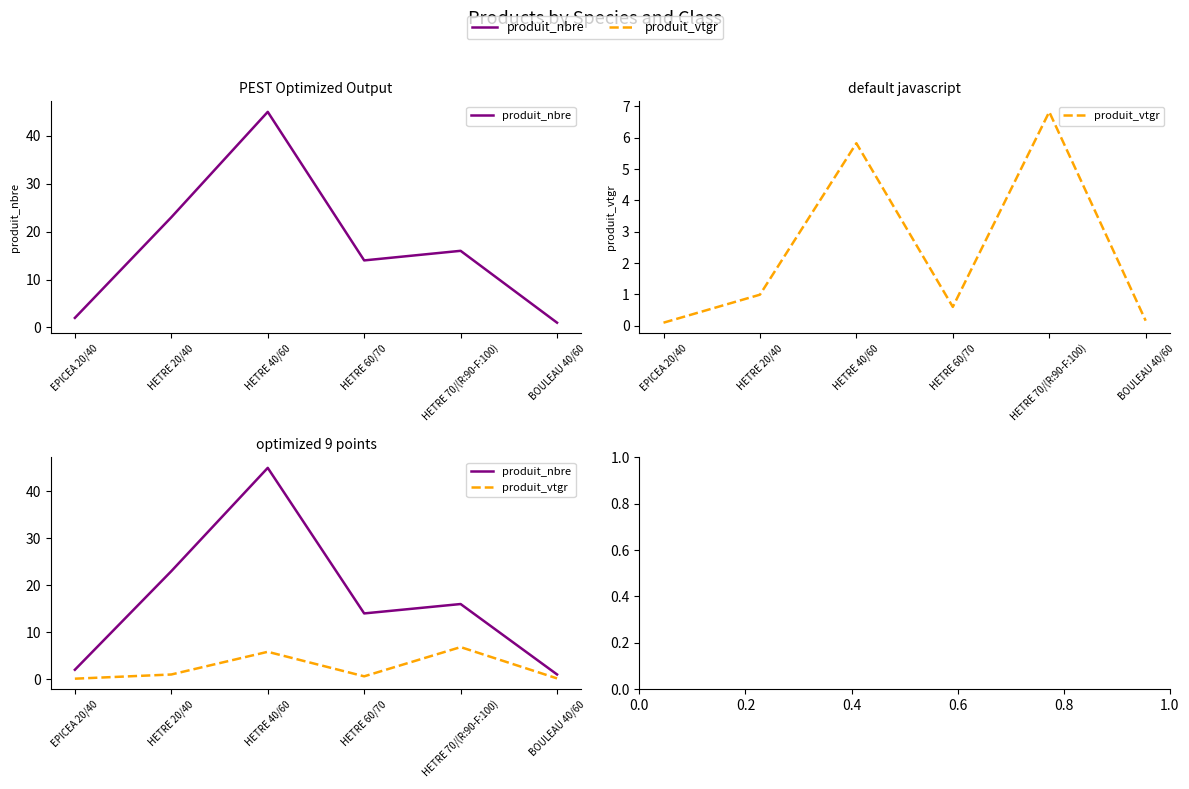

The value of produit_vtgr at EPICEA 20/40 is 0.2. True or false?

False